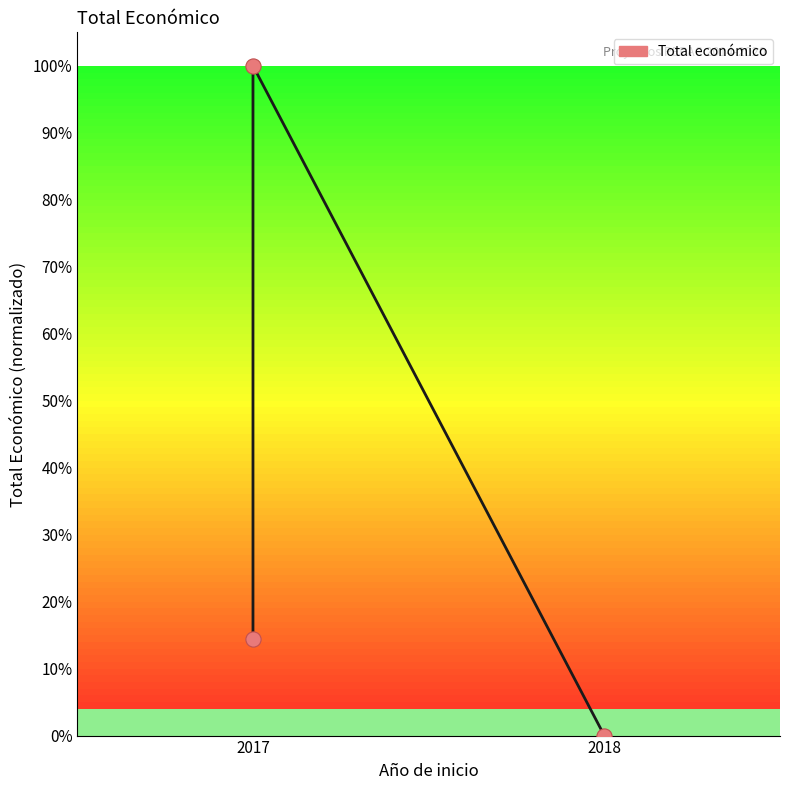

What is the change in value from 2017 to 2018?

-100.0